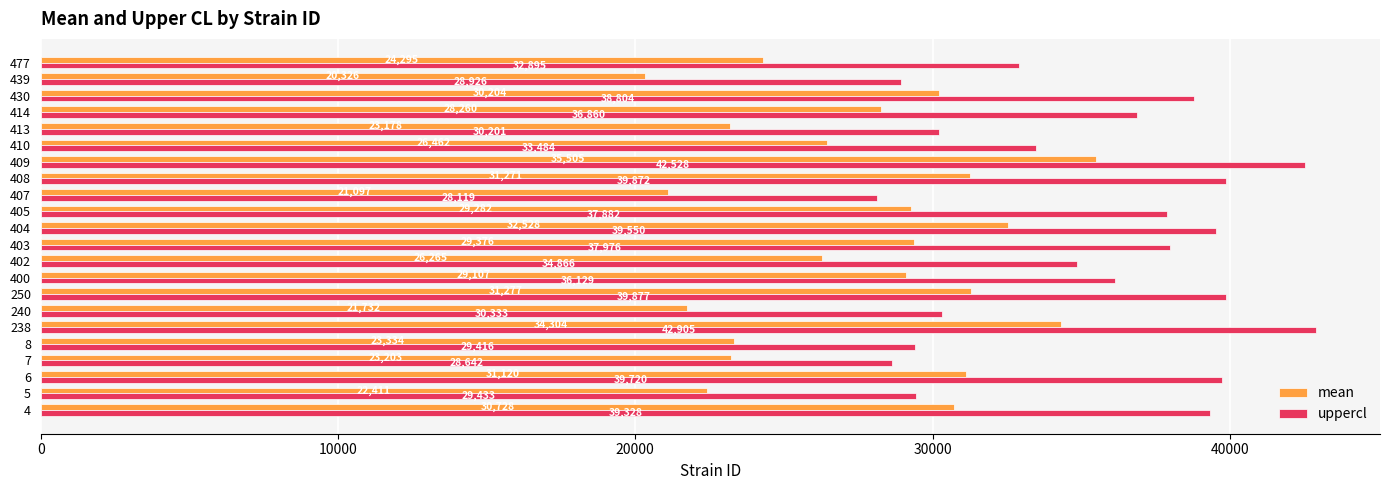

What is the average value of the uppercl series?

35352.1